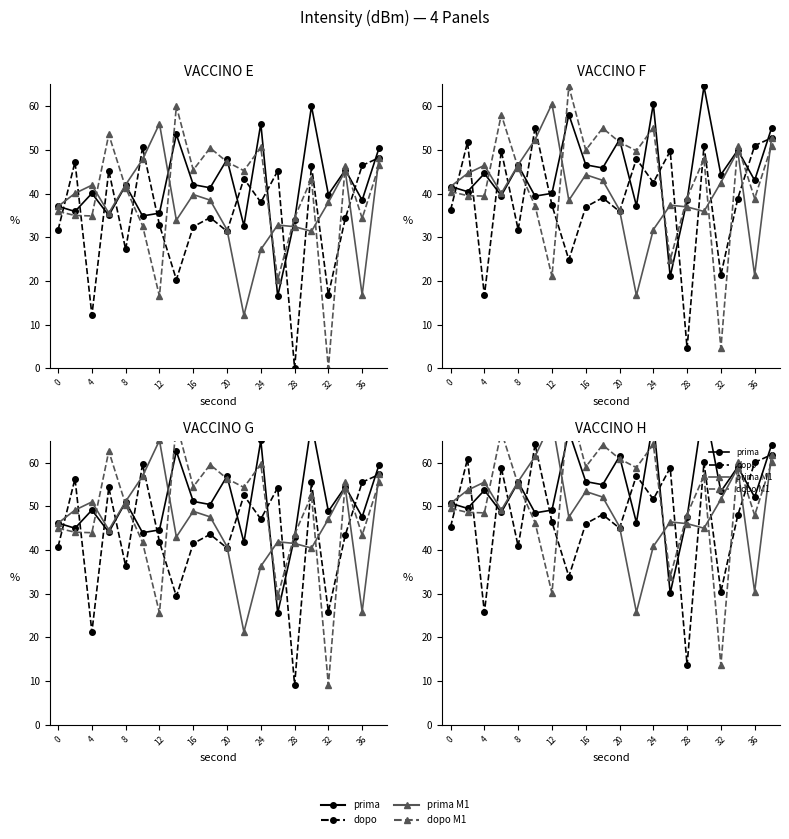

What are all the series names shown in the legend?

prima, dopo, prima M1, dopo M1